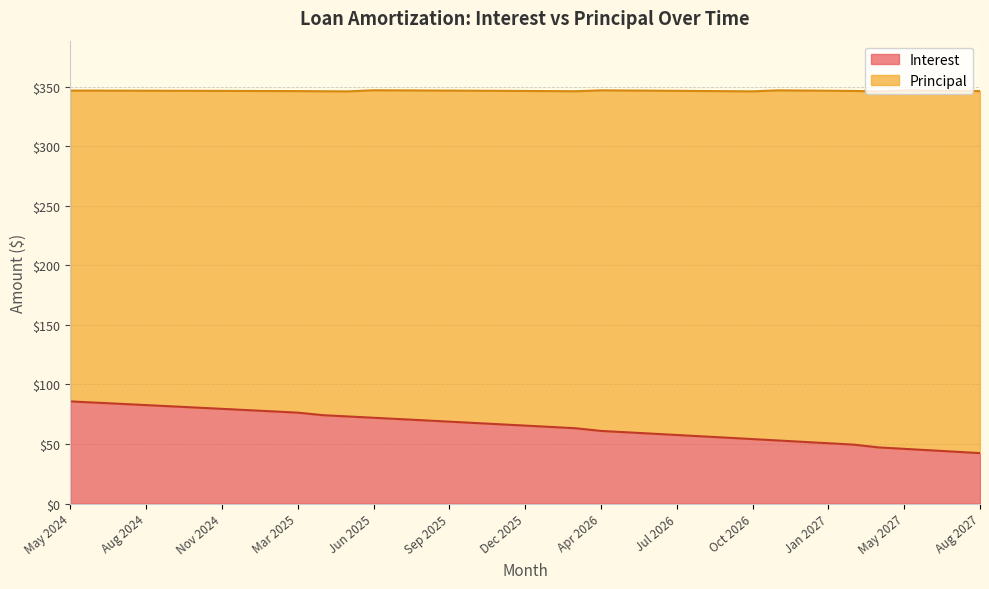

Approximately how many times larger is the value at May 2026 compared to May 2027?

1.3